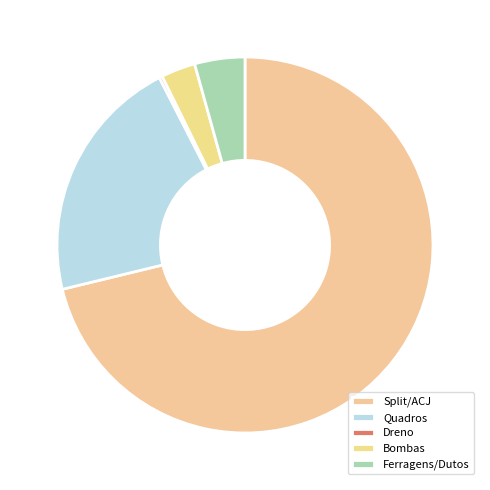

To the nearest percent, what portion does Split/ACJ represent?

71%